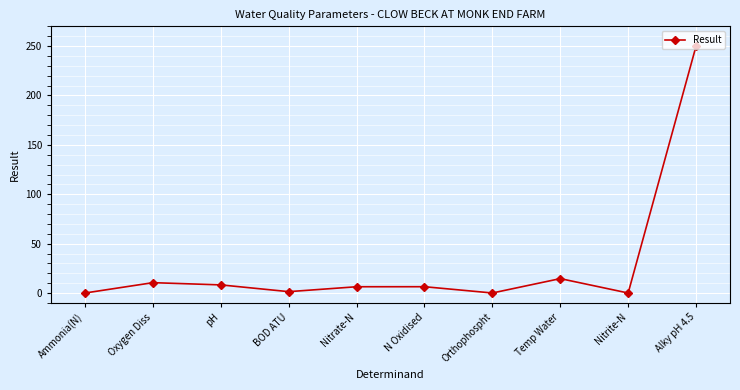

Where is the data nearest to the value 125?

Temp Water